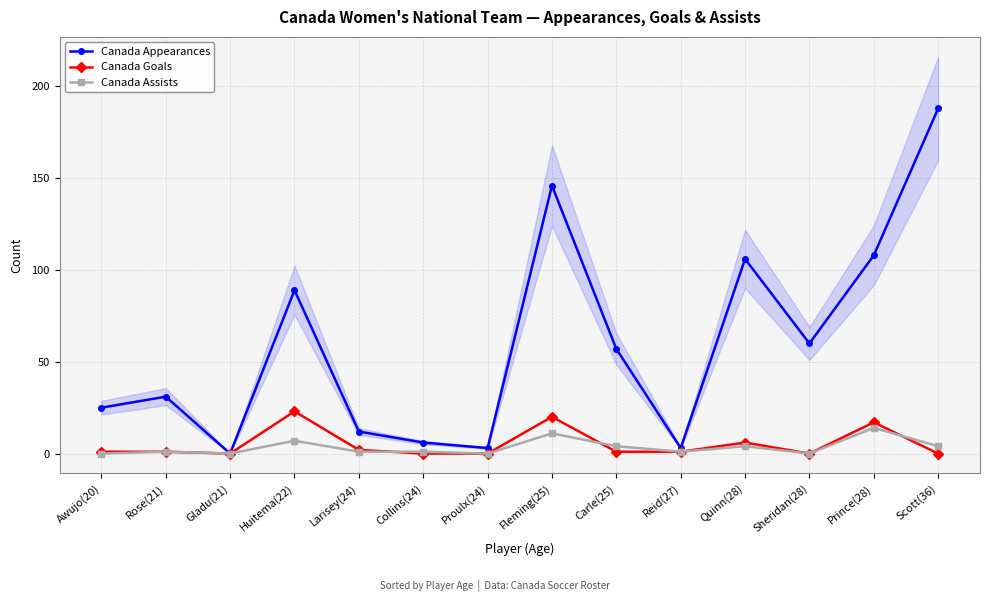

What is the difference between the highest and lowest values at Awujo(20)?

25